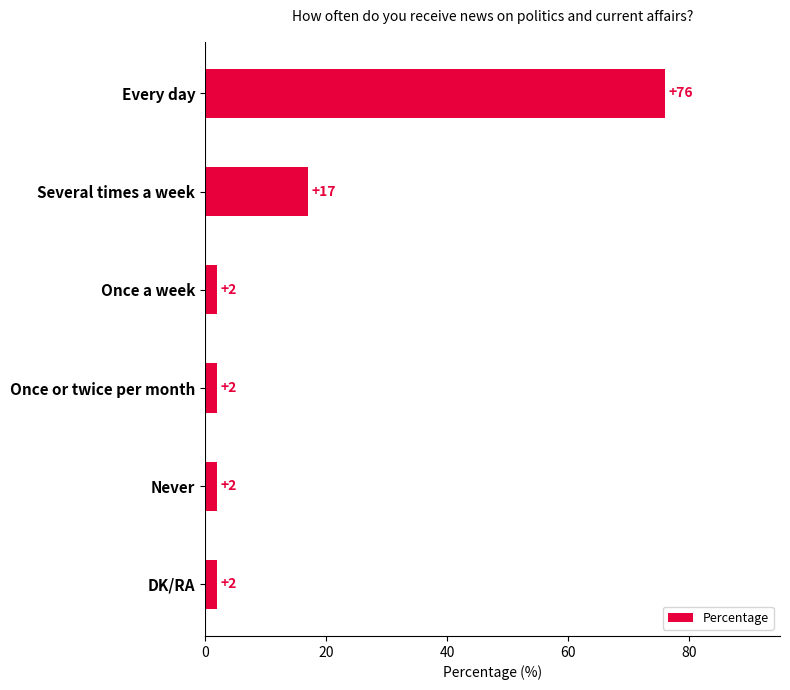

Read the value at Several times a week, to the nearest 10.

20